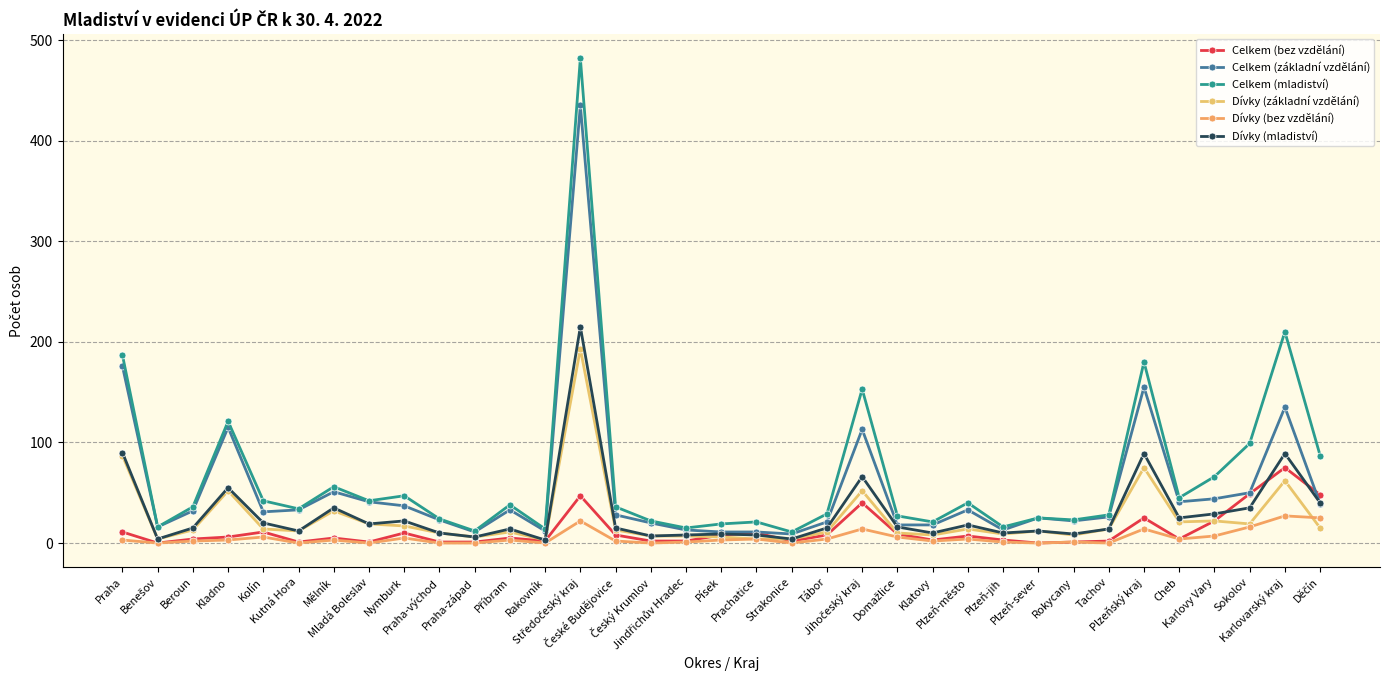

Which has a higher value, Praha or Písek?

Praha